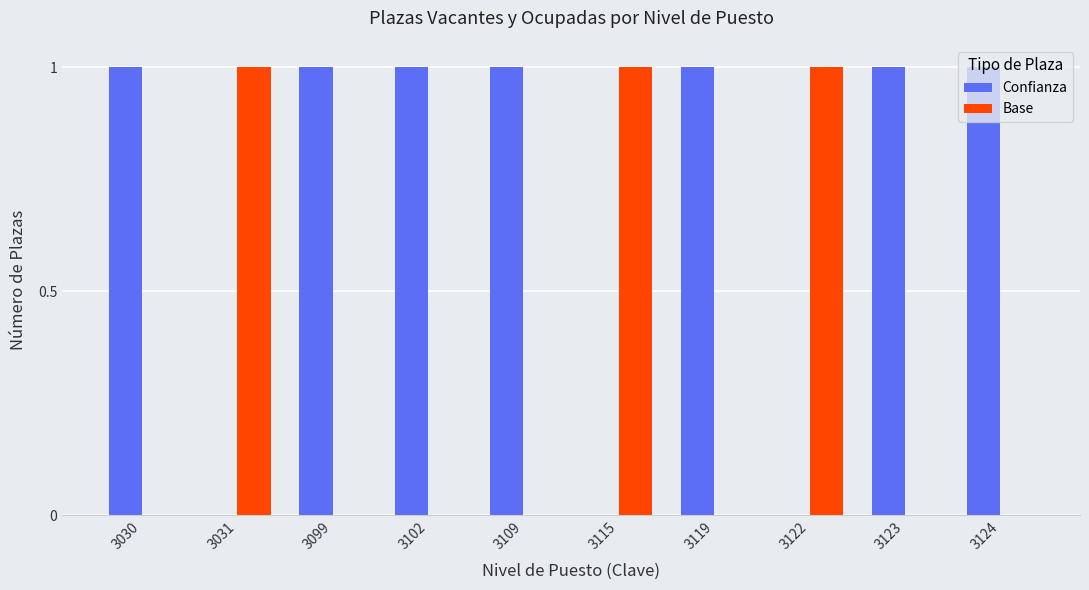

Is it true that Base equals 1 at 3109?

False